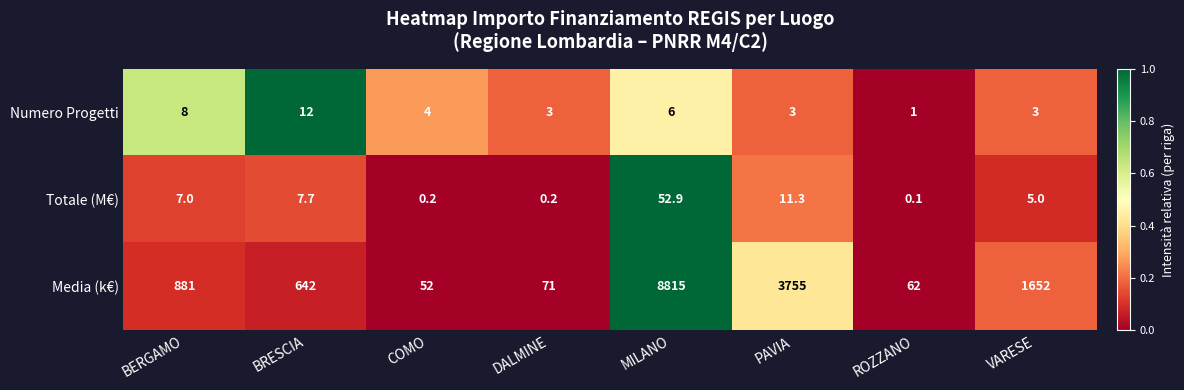

Count the number of categories in the chart.

8